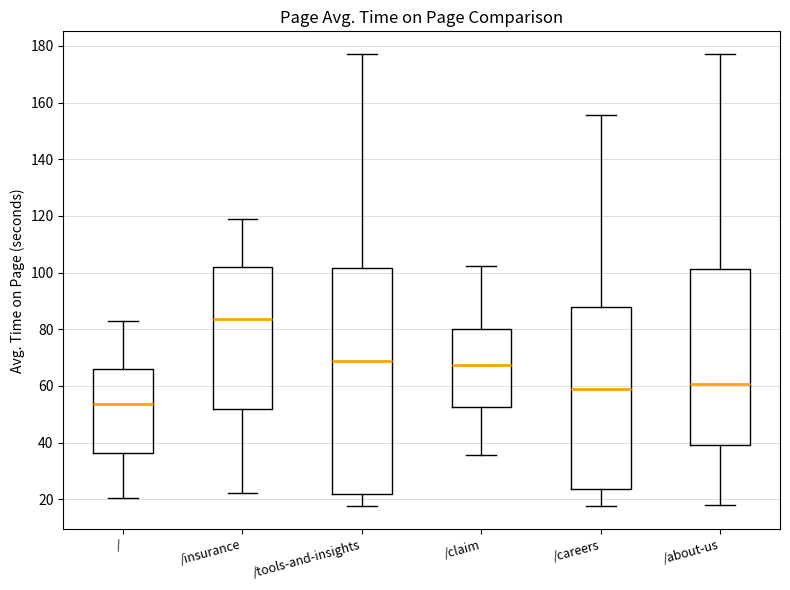

Reading left to right, transcribe this box plot: for each box, give where its median line is, the range the box spans, and where its two whiskers end, as read against the y-axis. The values are not printed on the chart, so give them approximately, as read against the axis.

/: median 54, box 36 to 66, whiskers 20 to 82
/insurance: median 84, box 52 to 102, whiskers 22 to 118
/tools-and-insights: median 68, box 22 to 102, whiskers 18 to 178
/claim: median 68, box 52 to 80, whiskers 36 to 102
/careers: median 58, box 24 to 88, whiskers 18 to 156
/about-us: median 60, box 38 to 102, whiskers 18 to 178